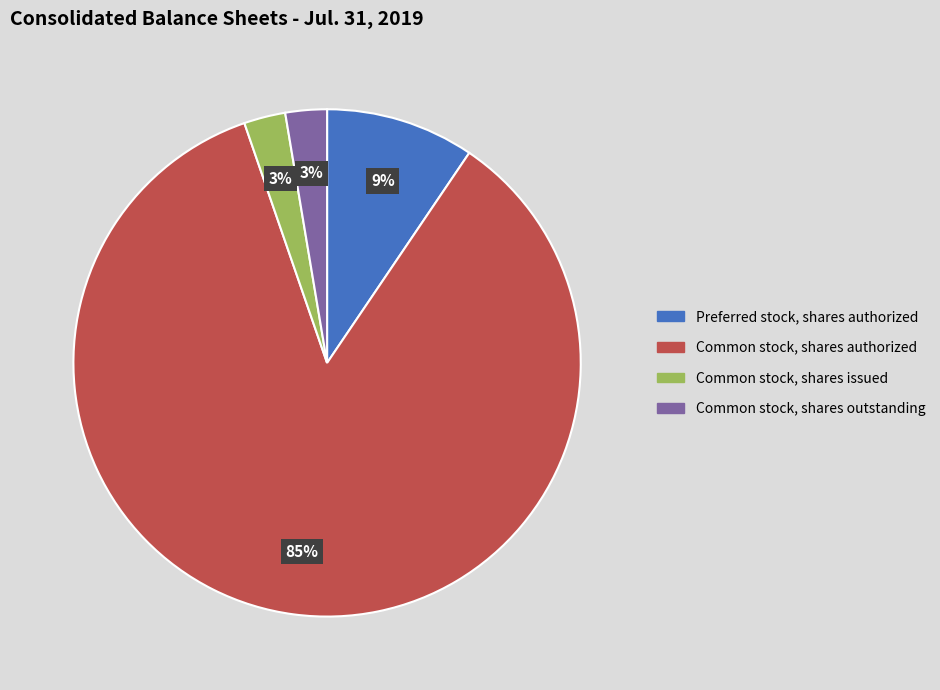

Do Common stock, shares issued and Common stock, shares authorized together represent more than half of the pie?

Yes